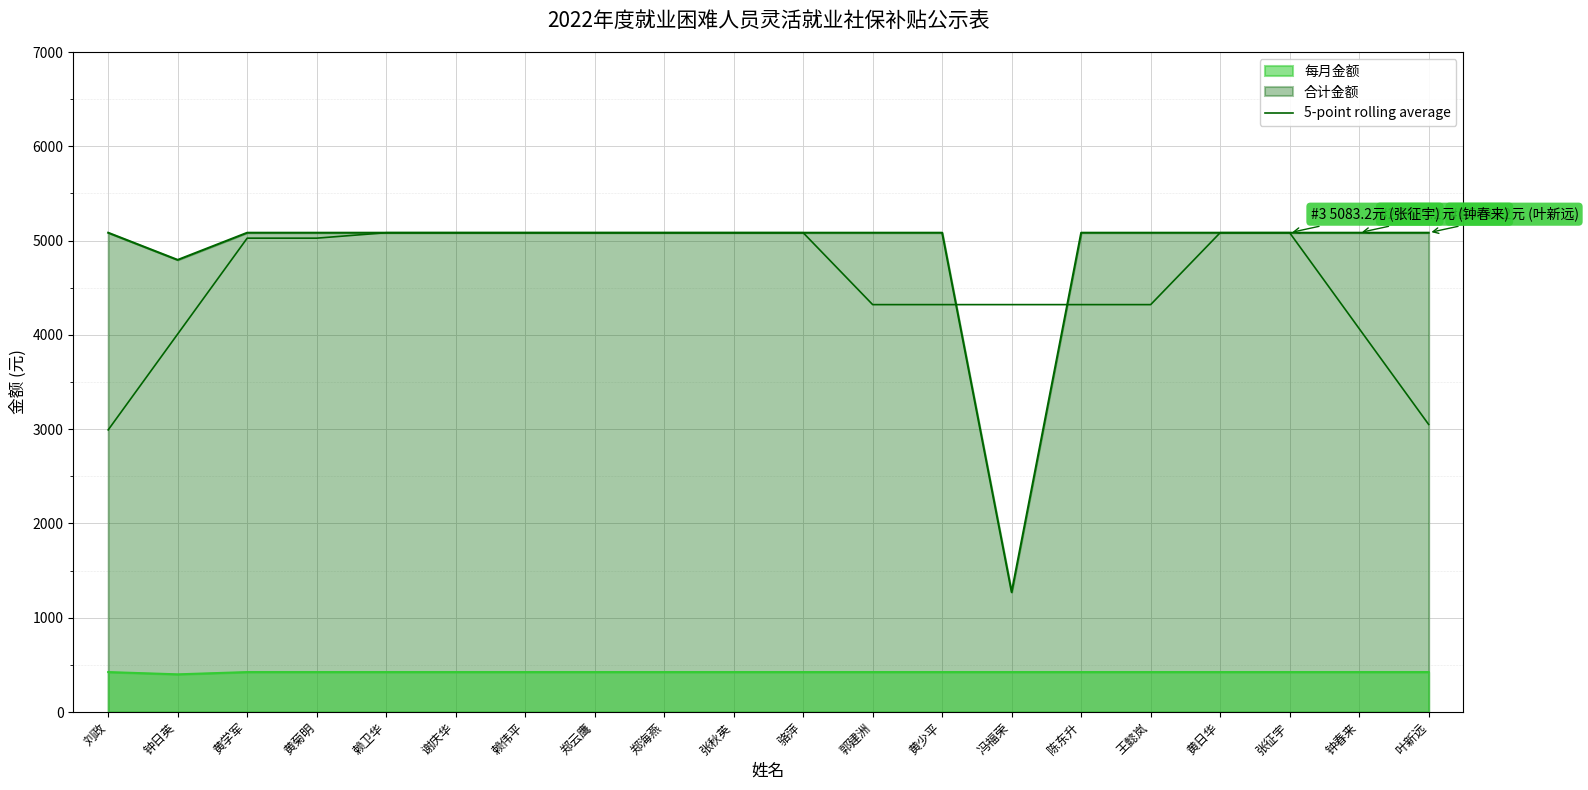

Where does the data first go above 5025?

黄学军